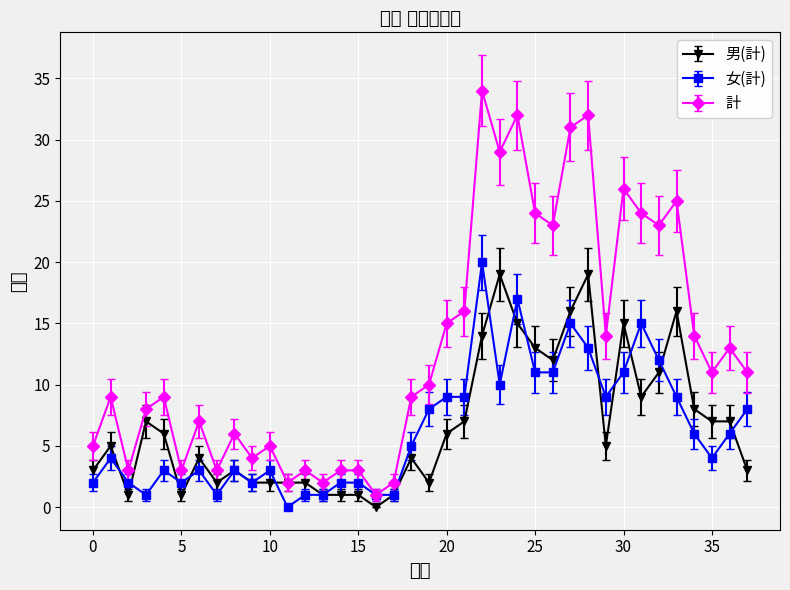

True or false: 男(計) has more than 1 points higher than both neighbors.

True